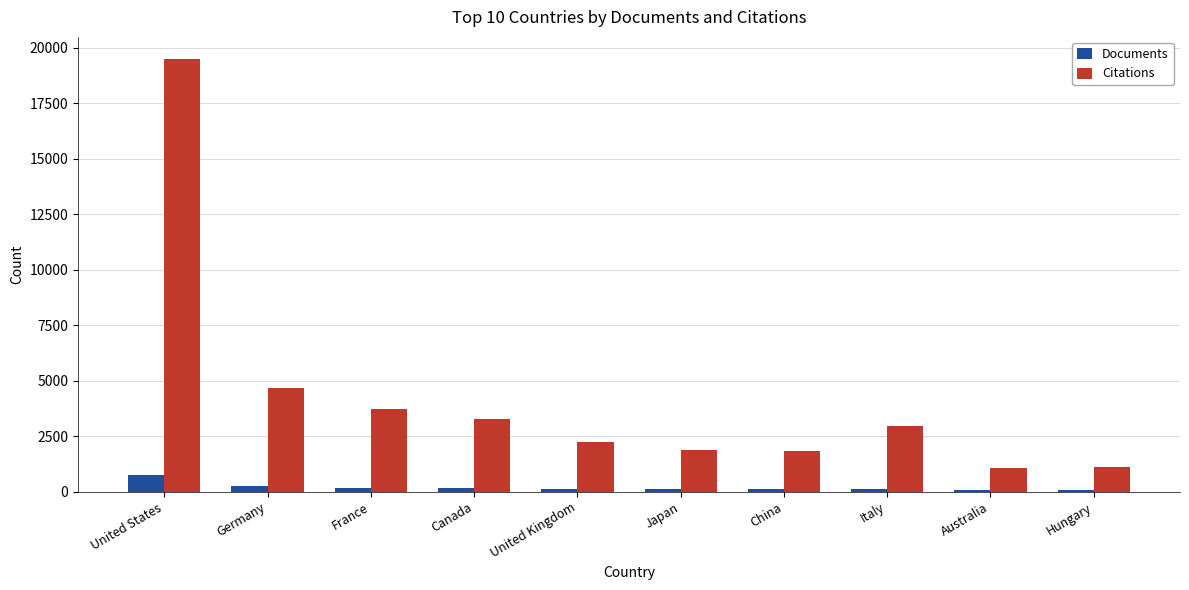

What is the value of the Documents bar at the 8th from the left?

124